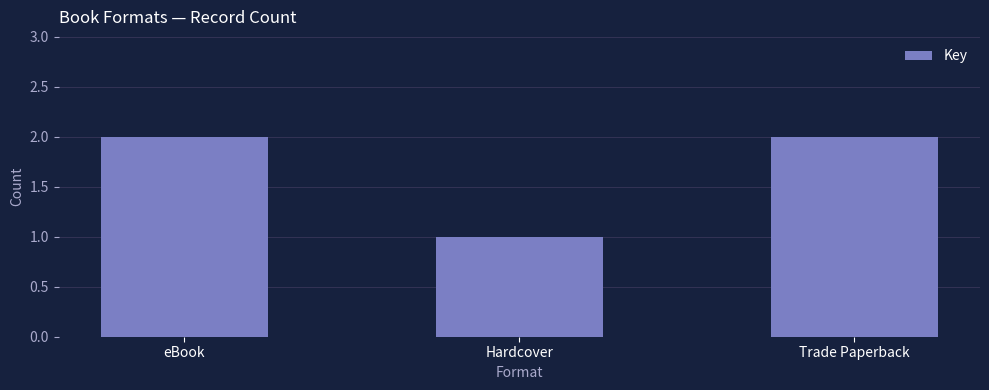

How many series are shown in this chart?

1